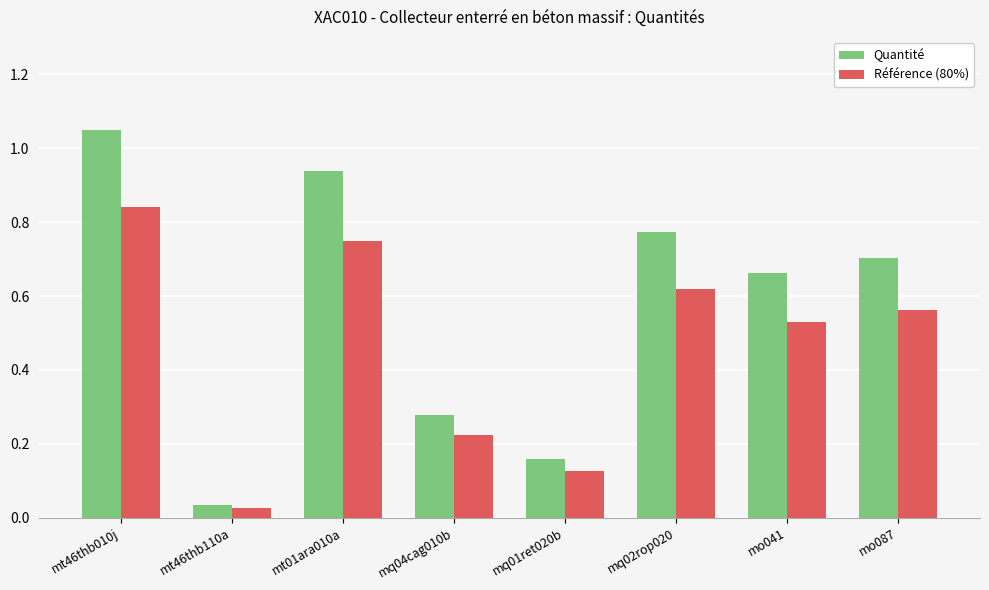

At how many categories does at least one series exceed 0?

8